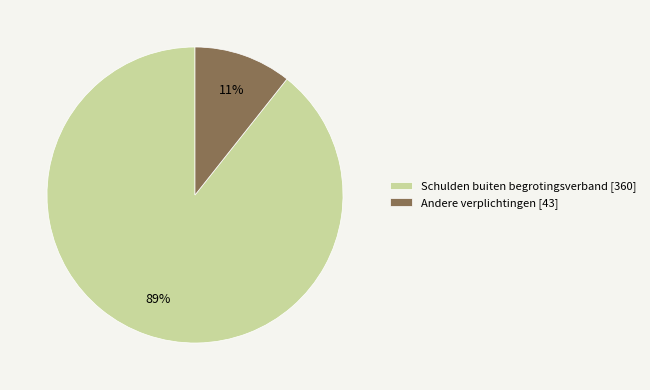

To the nearest percent, what percentage of the pie is Andere verplichtingen?

11%